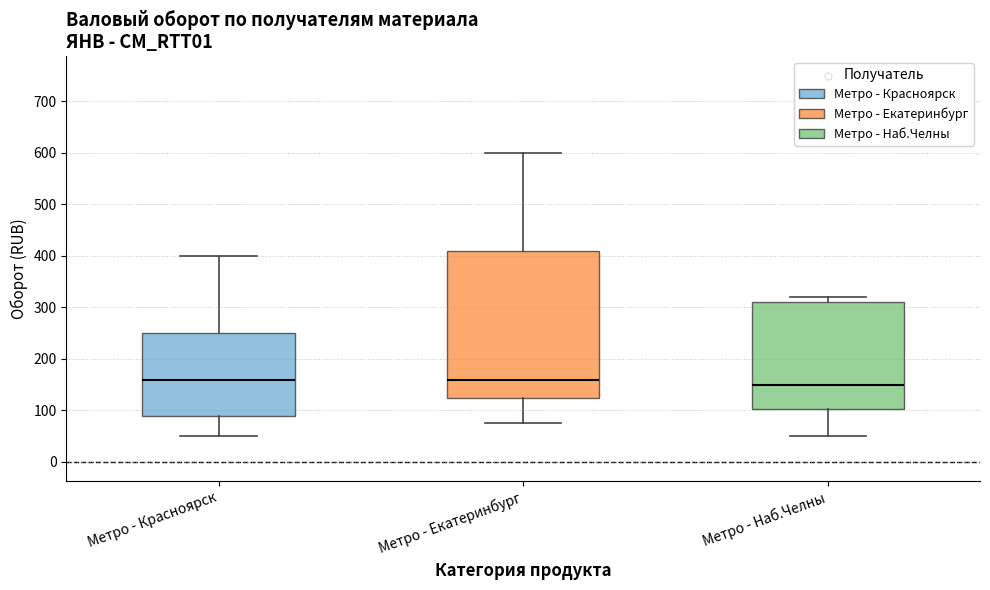

Reading left to right, read every box against the y-axis: the position of its median line, the range the box covers, and the ends of its whiskers. The values are not printed on the chart, so give them approximately, as read against the axis.

Метро - Красноярск: median 160, box 90 to 250, whiskers 50 to 400
Метро - Екатеринбург: median 160, box 130 to 410, whiskers 80 to 600
Метро - Наб.Челны: median 150, box 100 to 310, whiskers 50 to 320